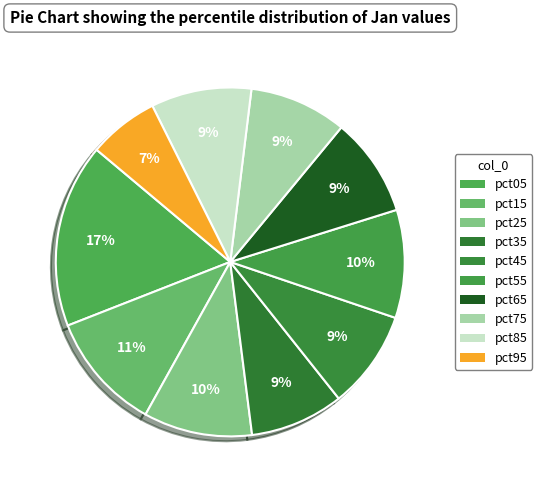

Count the number of slices in the pie.

10